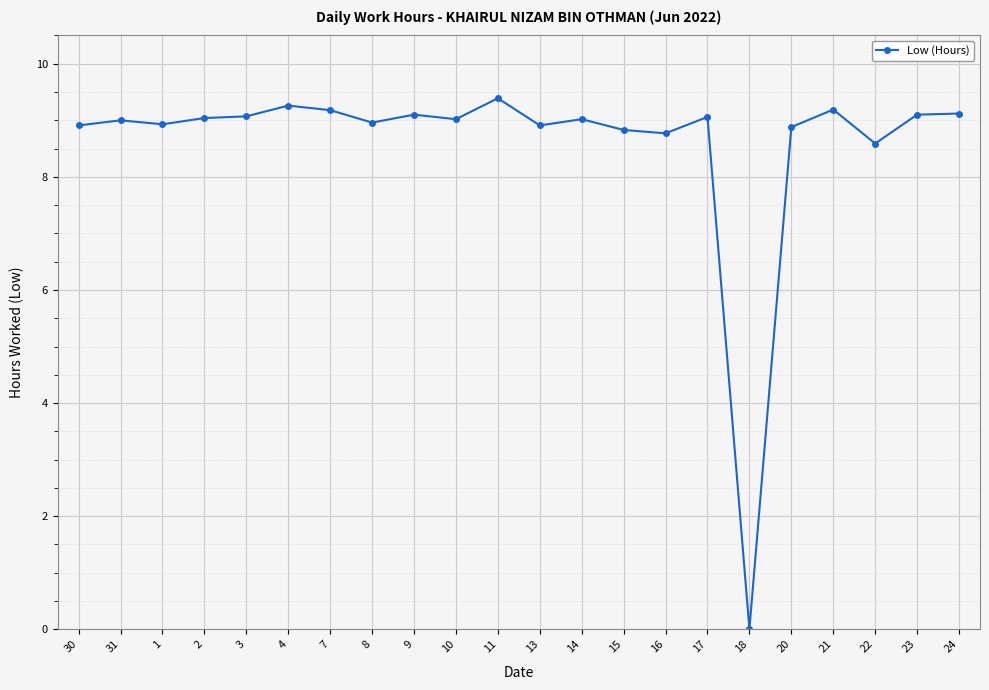

What is the label of the 14th point from the right?

9